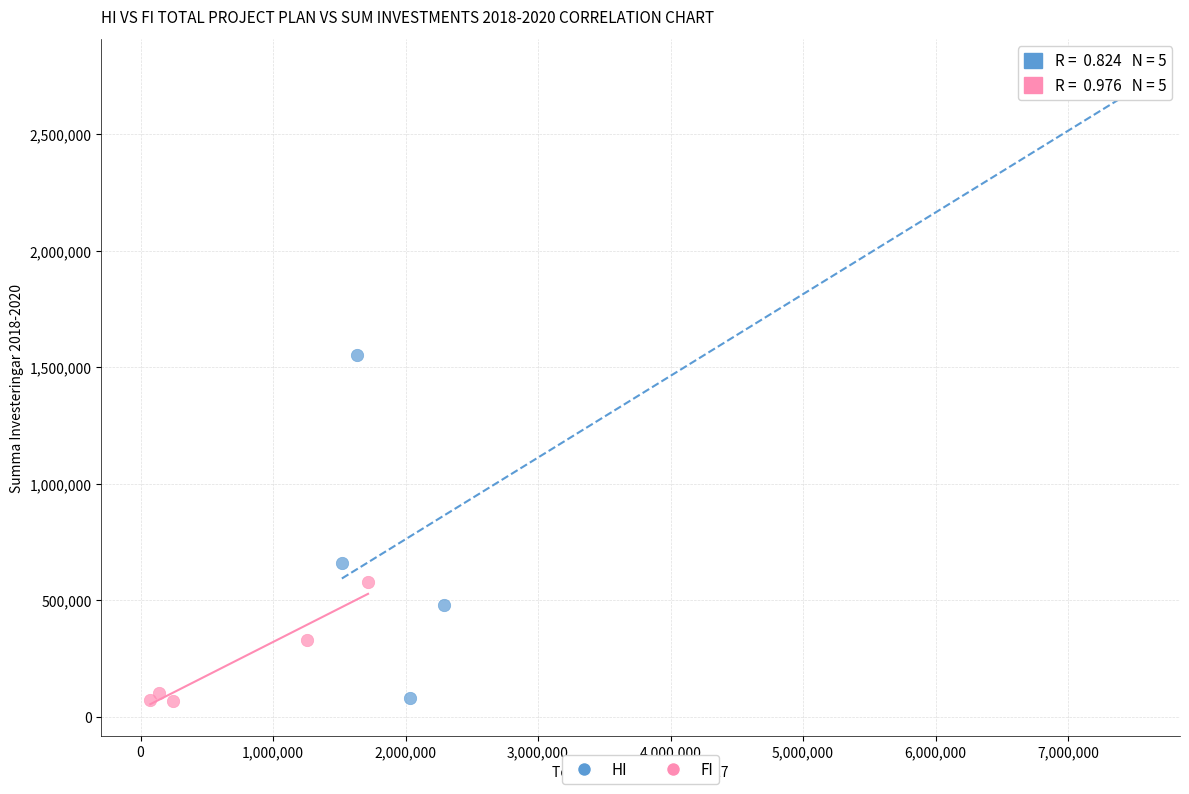

What are all the series names shown in the legend?

HI, FI